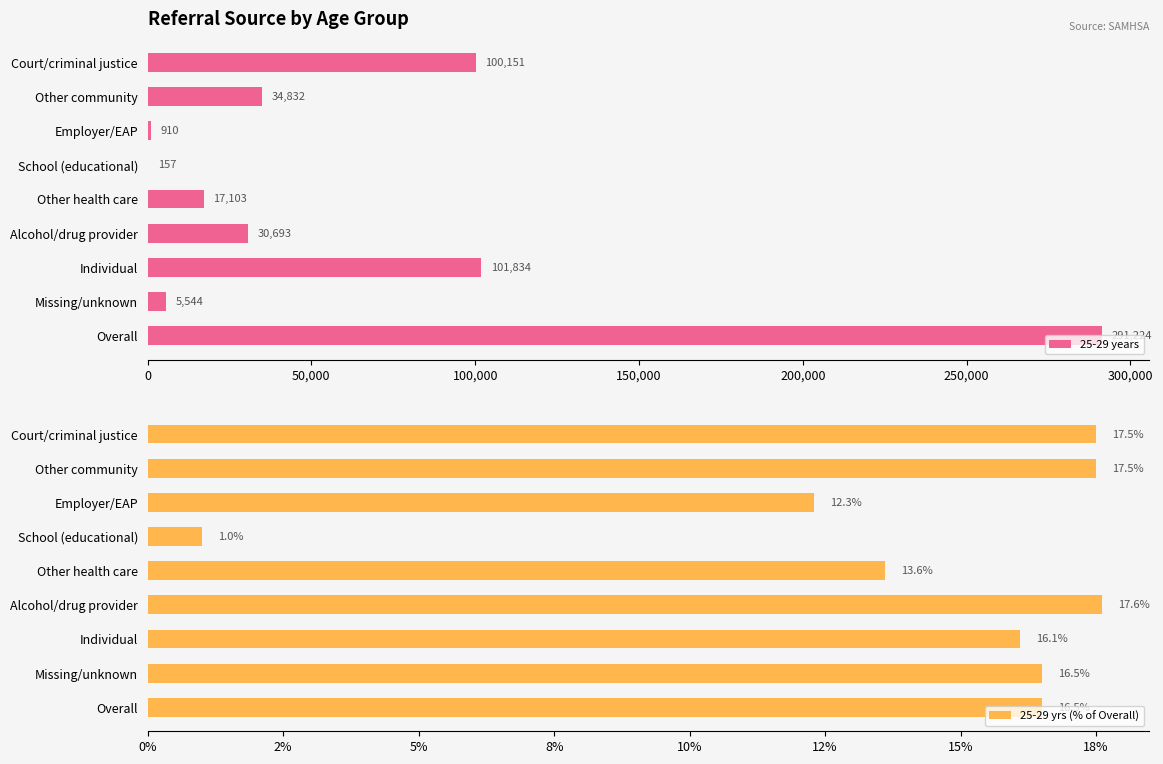

Reading left to right, what are all the values shown in this chart?

25-29 years: 291224.0	5544.0	101834.0	30693.0	17103.0	157.0	910.0	34832.0	100151.0
25-29 yrs (% of Overall): 16.5	16.5	16.1	17.6	13.6	1.0	12.3	17.5	17.5